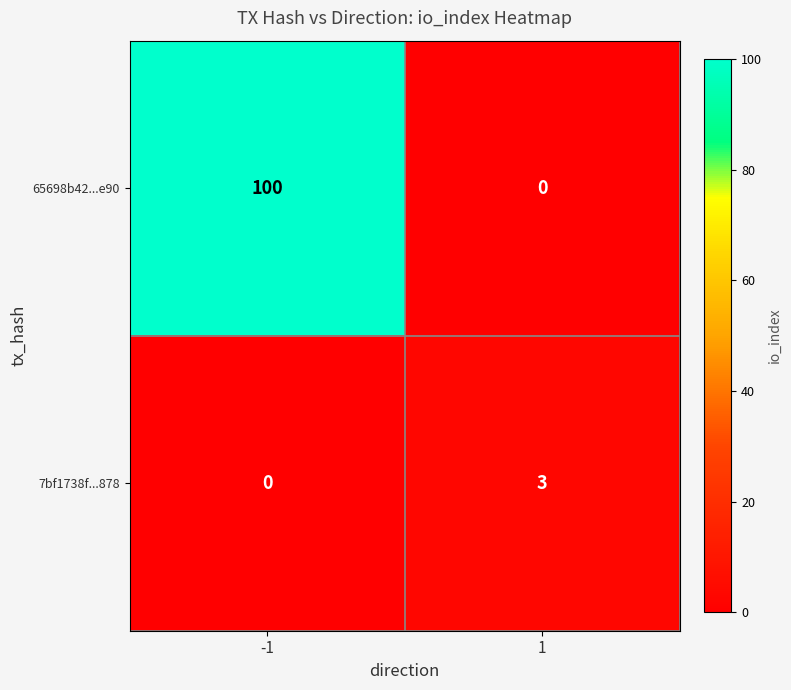

The value of 7bf1738f...878 at 1 is 4. True or false?

False